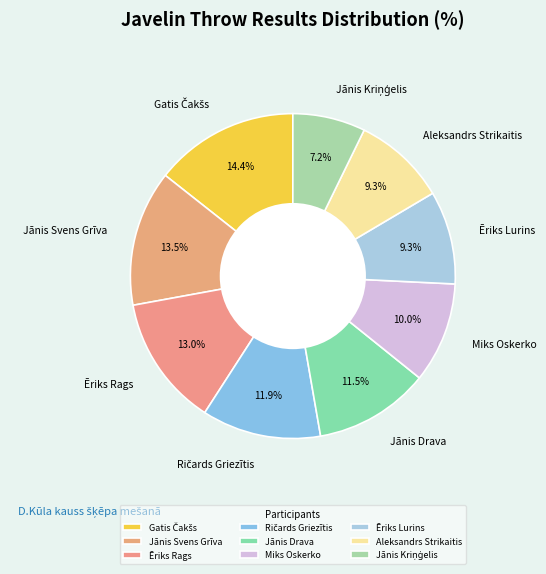

What portion of the pie excludes Miks Oskerko?

90.0%